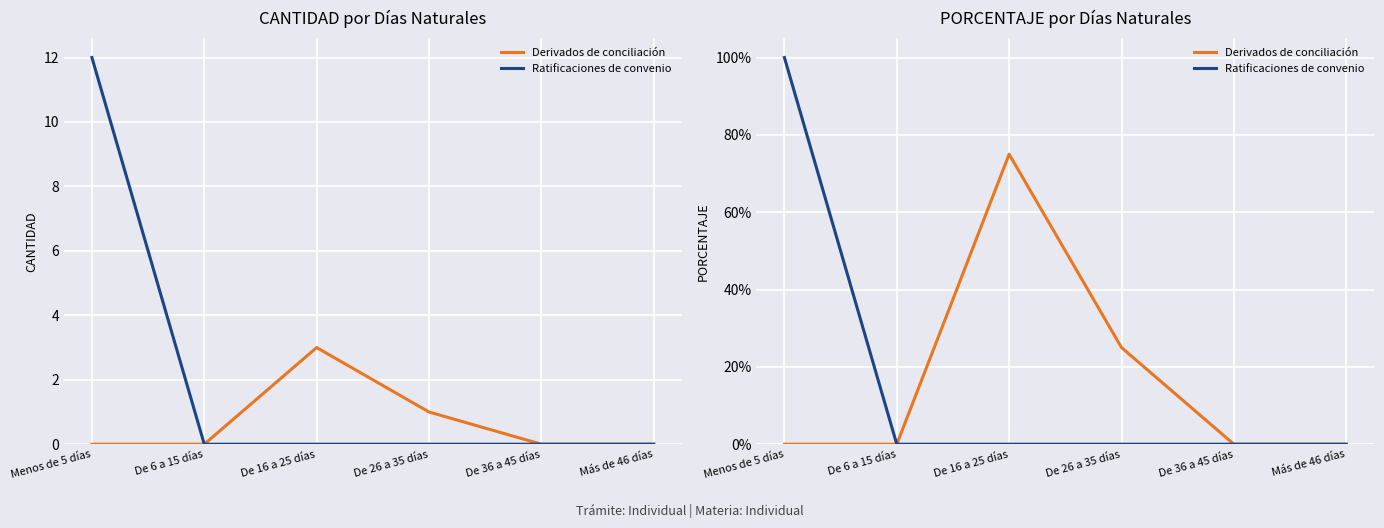

Which category has the lowest value in the Ratificaciones de convenio series?

De 6 a 15 días